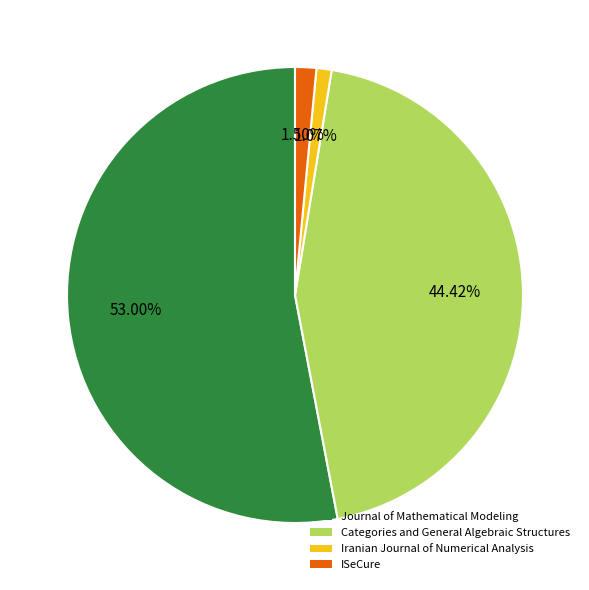

What percentage is the Journal of Mathematical Modeling slice, to the nearest percent?

53%